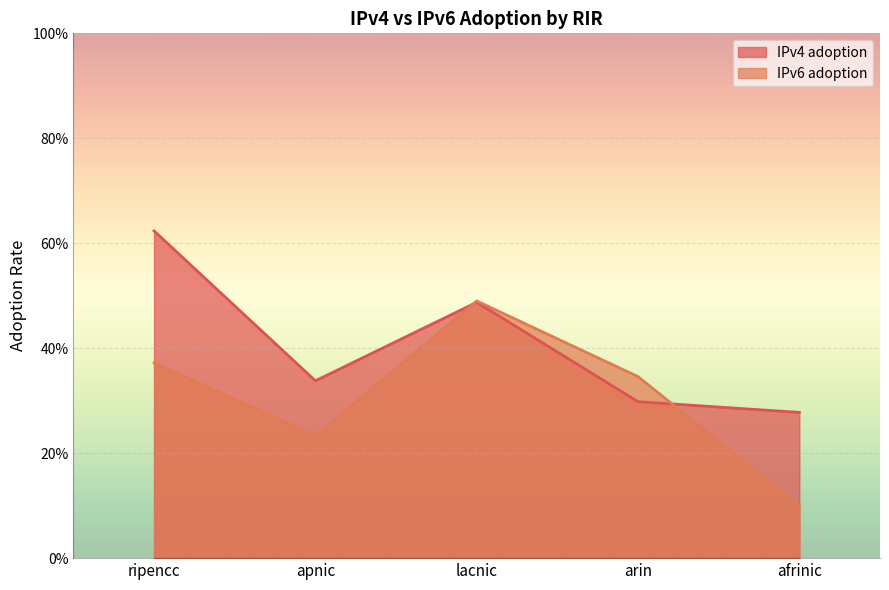

What are all the series names shown in the legend?

IPv4 adoption, IPv6 adoption